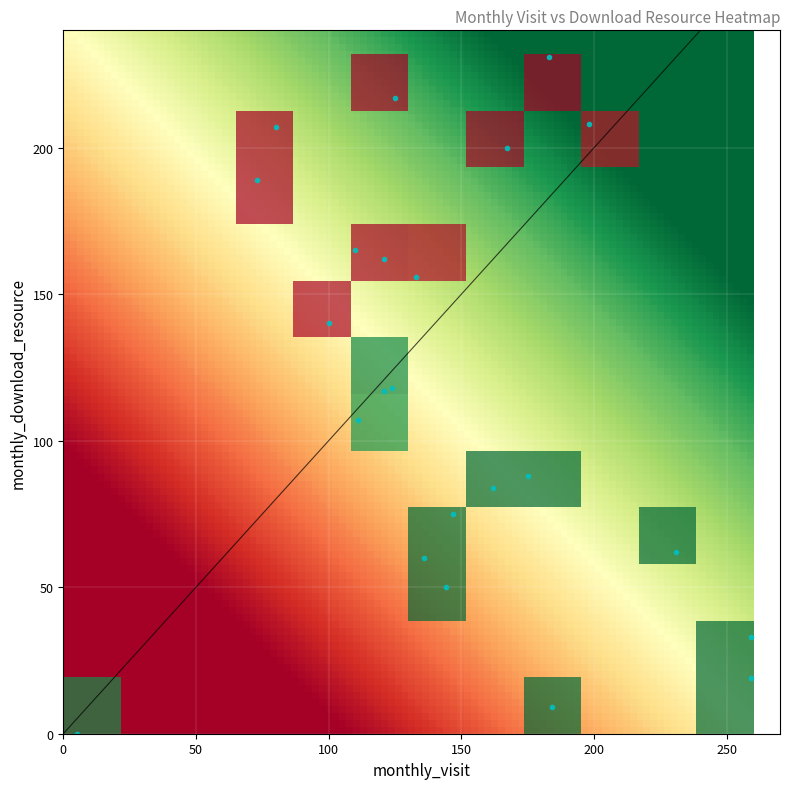

True or false: monthly_download_resource has a value of 63 at 2023-02.

False